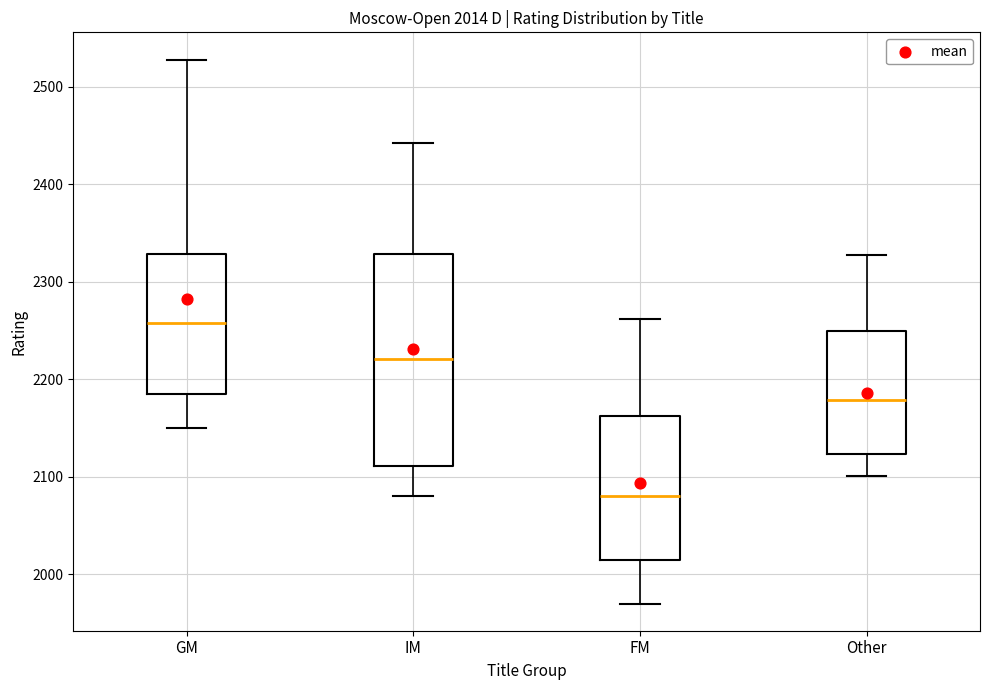

Which box has the highest median line?

GM